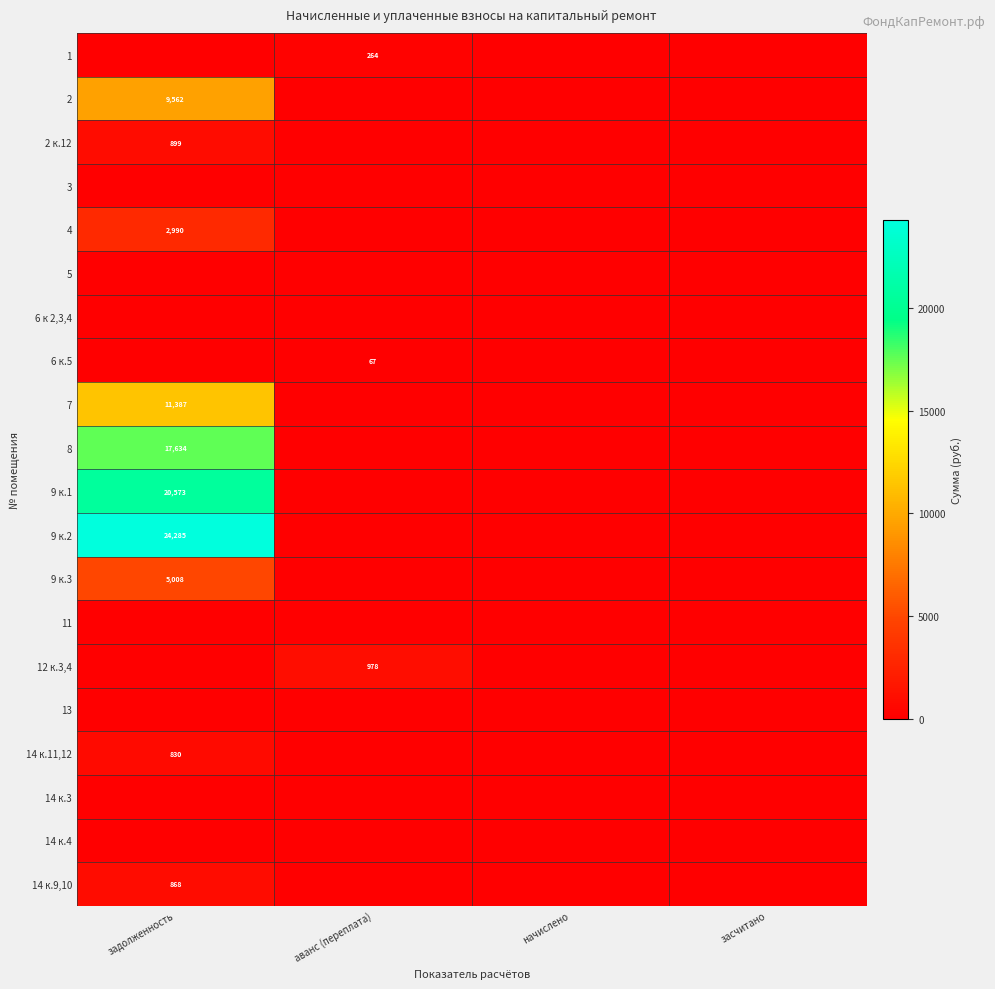

Between засчитано and начислено, which is larger?

засчитано